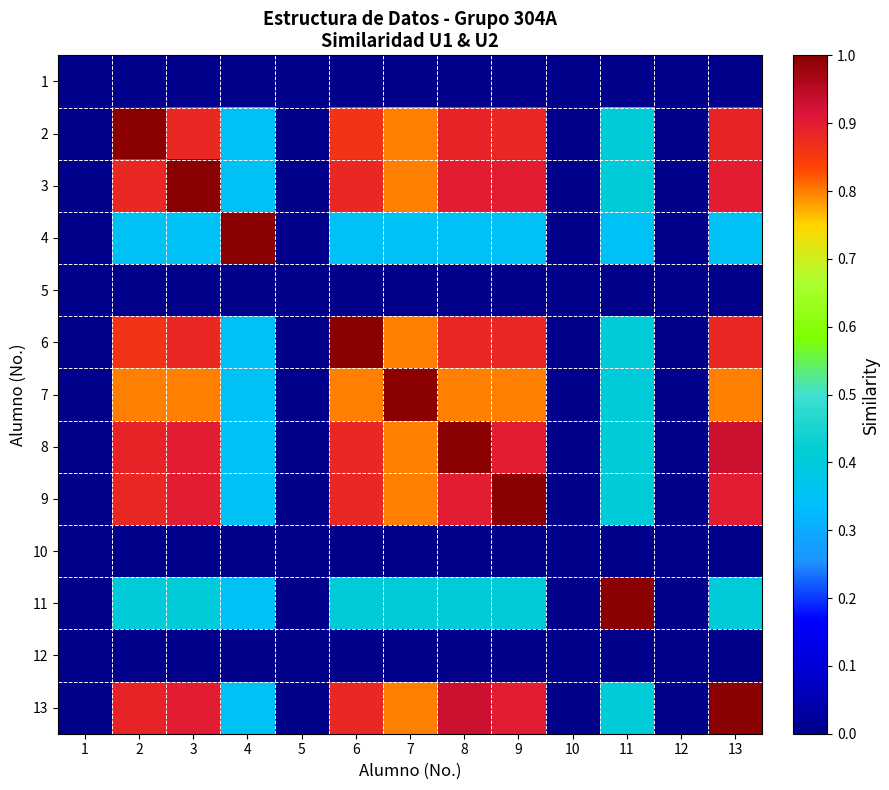

What is the total value across all series at 2?

7.0